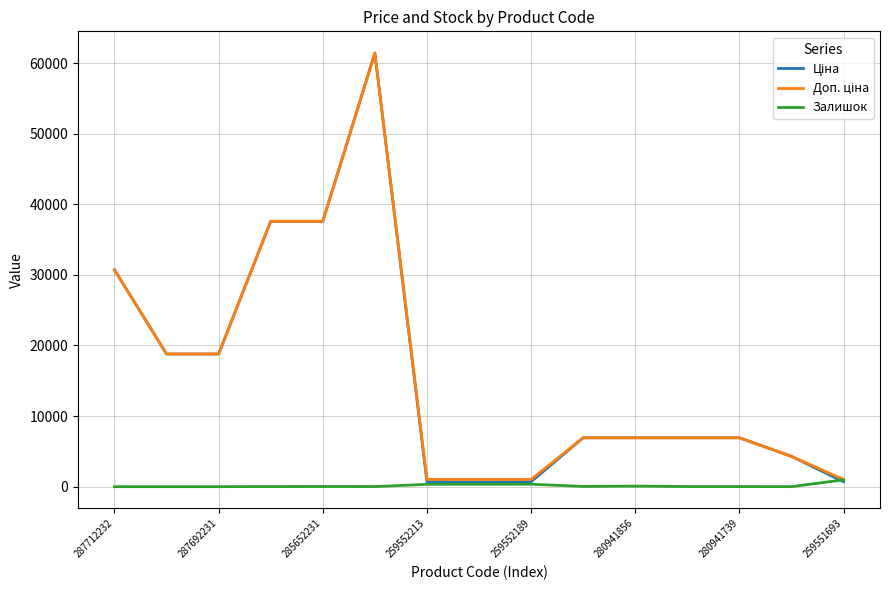

What is the greatest value displayed?

61434.3